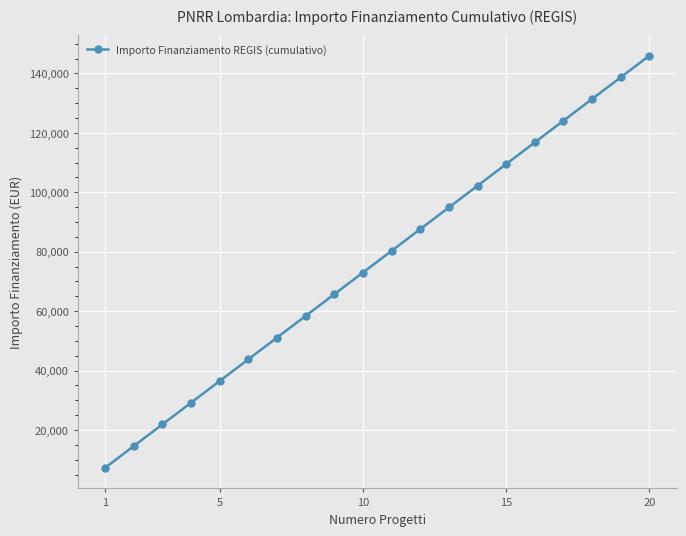

True or false: there are more than 0 points higher than both neighbors.

False